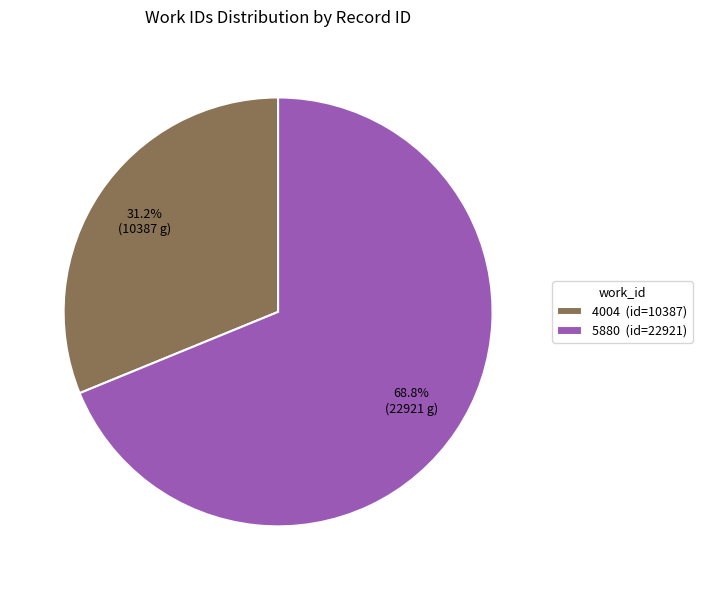

To the nearest percent, what is the combined percentage of 4004 and 5880?

100%